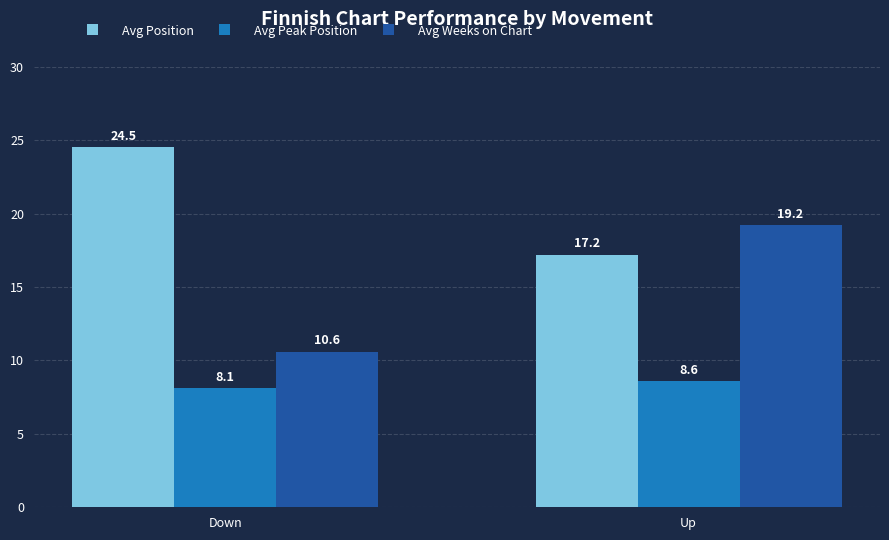

Which series has the widest spread of values?

Avg Weeks on Chart